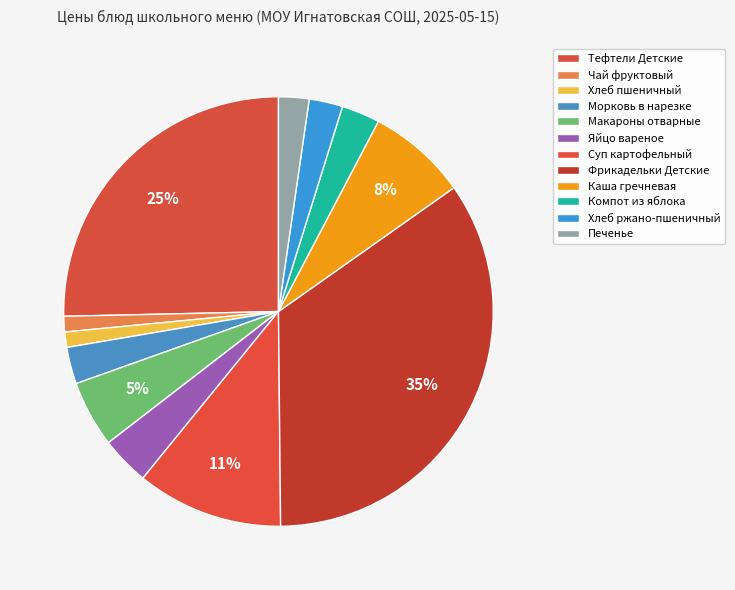

Does Хлеб пшеничный represent more than half of the total?

No